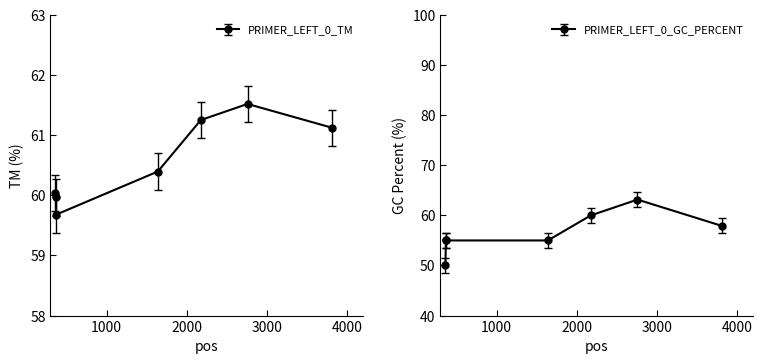

Which series has the widest spread of values?

PRIMER_LEFT_0_GC_PERCENT